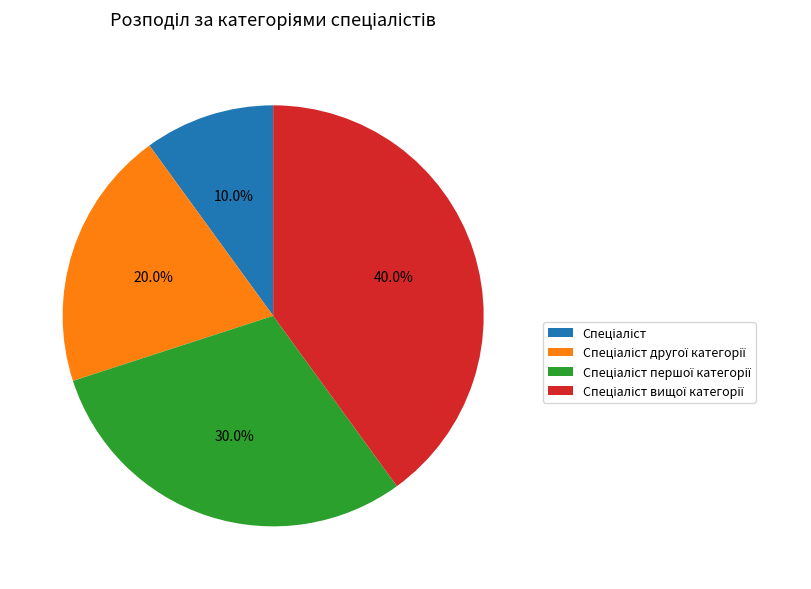

Does any single category account for the majority?

No